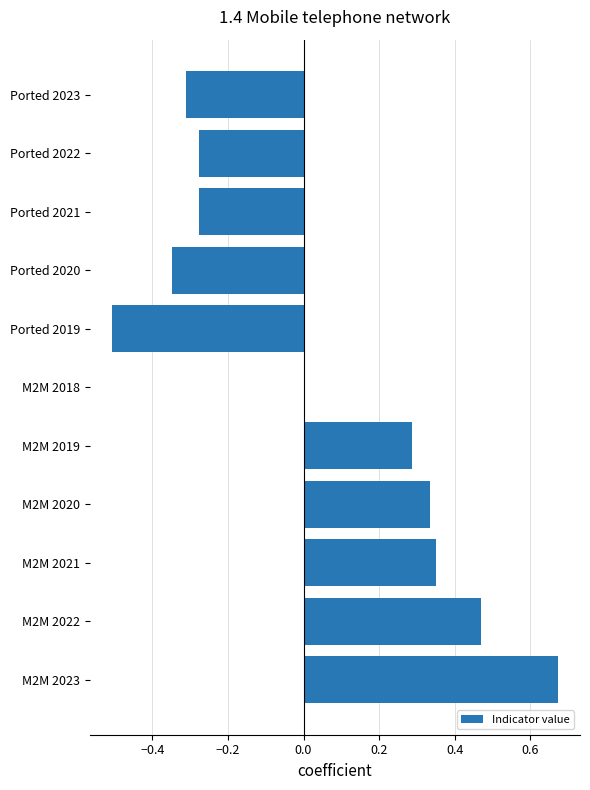

True or false: the data shows -0.1 at Ported 2020.

False